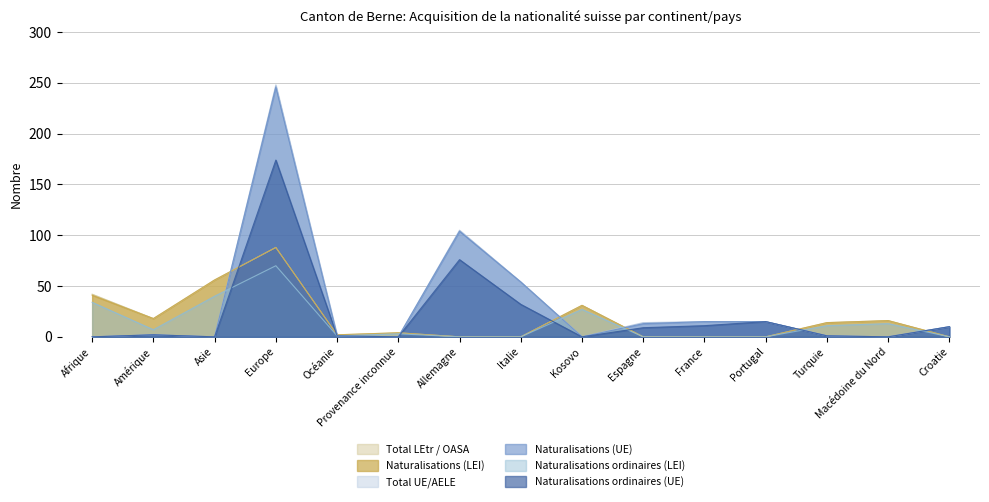

What is the total value across all series at Turquie?

42